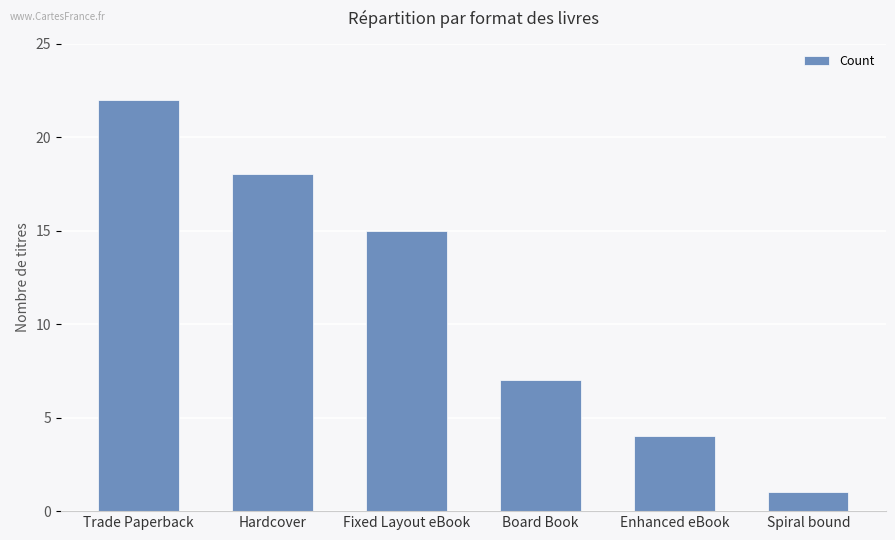

Does the chart contain any negative values?

No